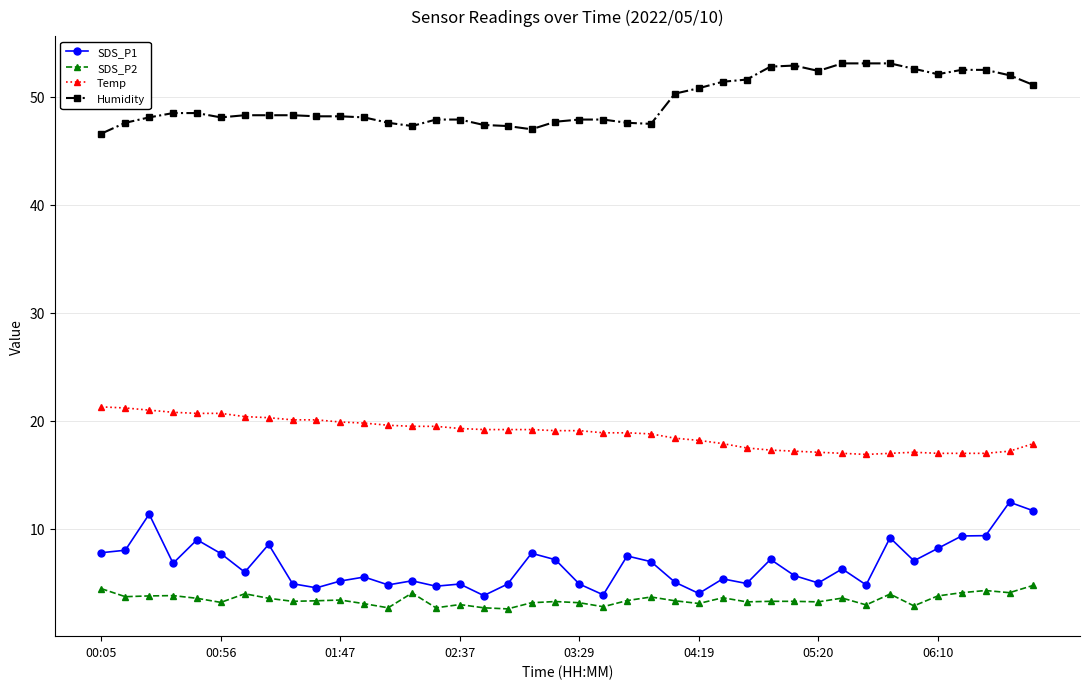

What is the value of the Humidity point at the 17th from the left?

47.4